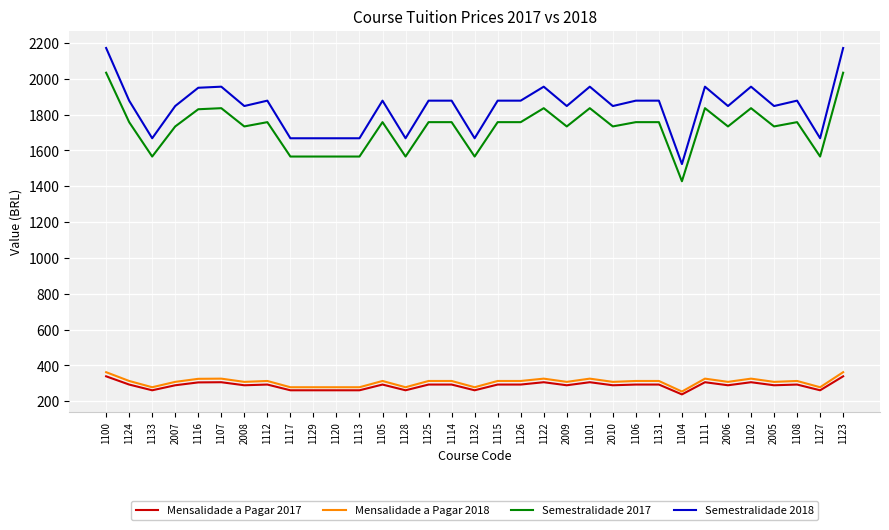

Which series has the largest total across all categories?

Semestralidade 2018